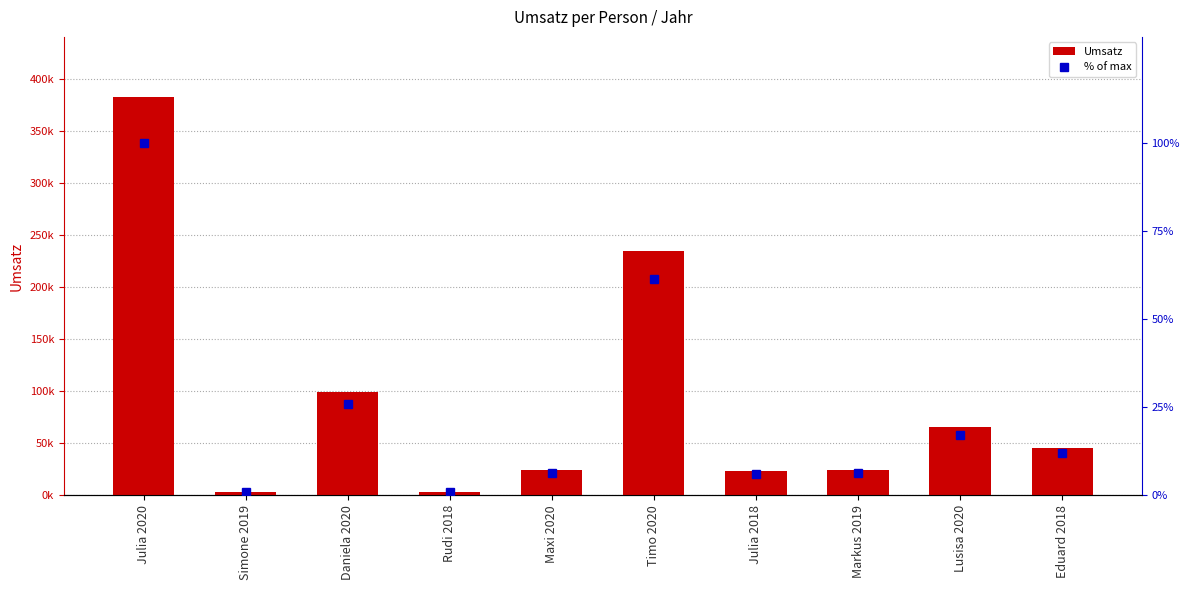

Where is % of max nearest to the value 50?

Timo 2020